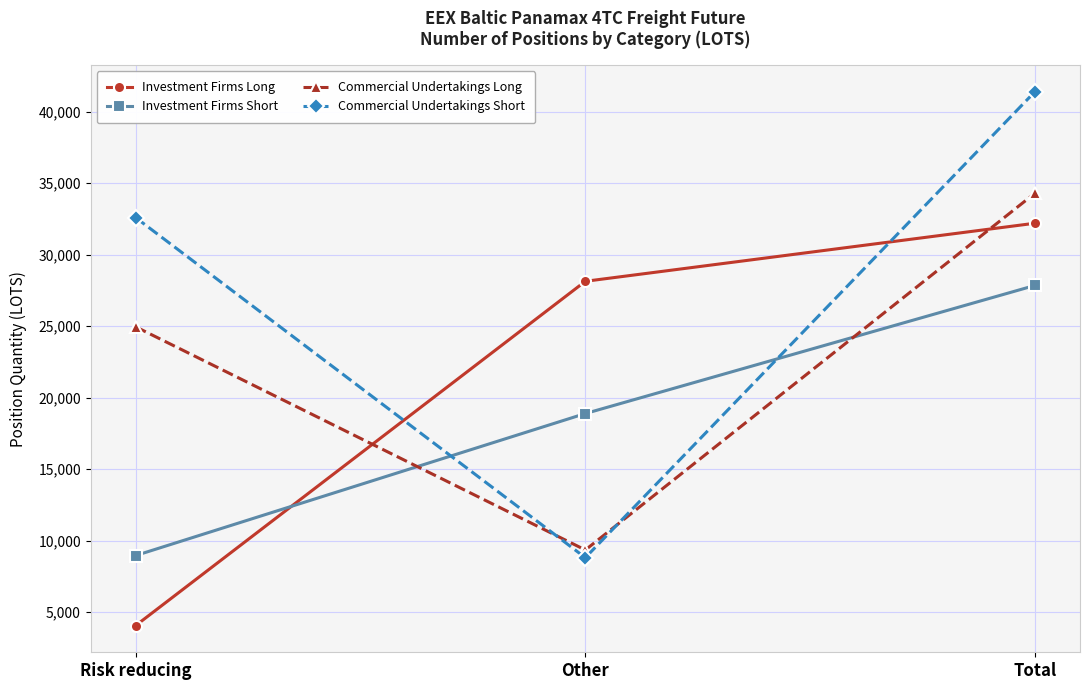

The Investment Firms Short series shows 8959.5 at Risk reducing. True or false?

True